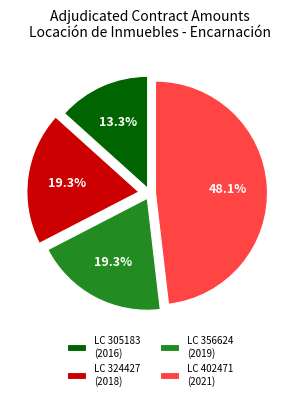

To the nearest percent, what is the average slice percentage?

25%